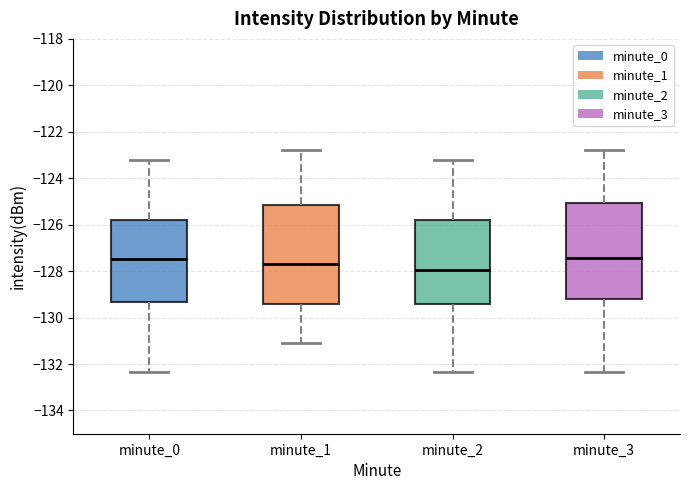

Reading left to right, read every box against the y-axis: the position of its median line, the range the box covers, and the ends of its whiskers. The values are not printed on the chart, so give them approximately, as read against the axis.

minute_0: median -127.4, box -129.4 to -125.8, whiskers -132.4 to -123.2
minute_1: median -127.6, box -129.4 to -125.2, whiskers -131.2 to -122.8
minute_2: median -128.0, box -129.4 to -125.8, whiskers -132.4 to -123.2
minute_3: median -127.4, box -129.2 to -125.0, whiskers -132.4 to -122.8